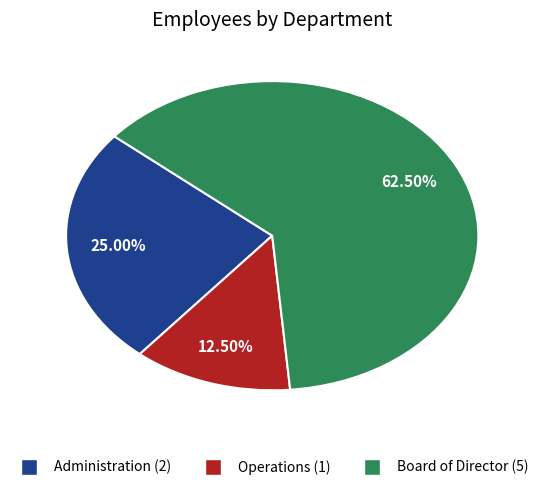

Do Administration and Operations together represent more than half of the pie?

No